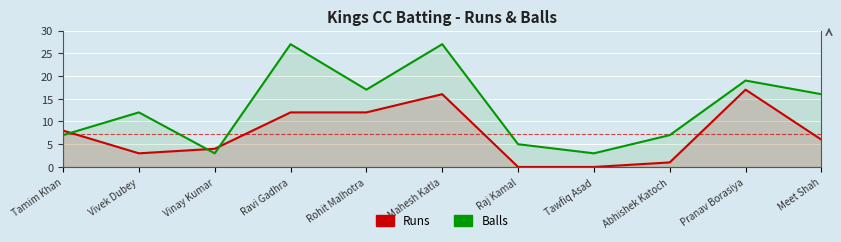

The value of Balls at Meet Shah is 26. True or false?

False